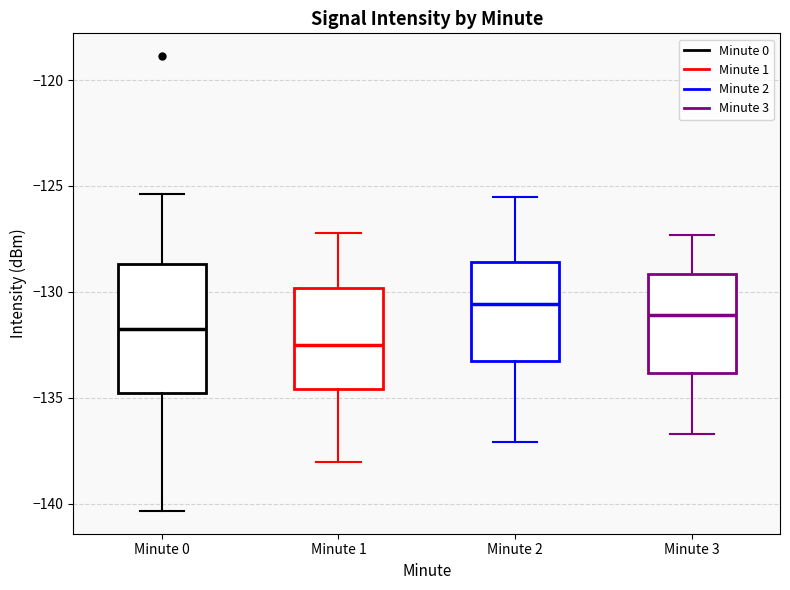

Reading left to right, transcribe this box plot: for each box, give where its median line is, the range the box spans, and where its two whiskers end, as read against the y-axis. The values are not printed on the chart, so give them approximately, as read against the axis.

Minute 0: median -131.5, box -135.0 to -128.5, whiskers -140.5 to -125.5
Minute 1: median -132.5, box -134.5 to -130.0, whiskers -138.0 to -127.0
Minute 2: median -130.5, box -133.5 to -128.5, whiskers -137.0 to -125.5
Minute 3: median -131.0, box -134.0 to -129.0, whiskers -136.5 to -127.5